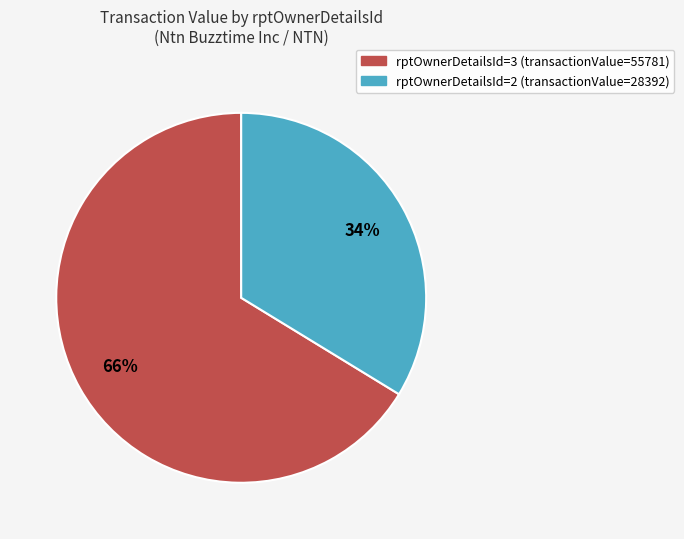

To the nearest percent, what is the average slice percentage?

50%